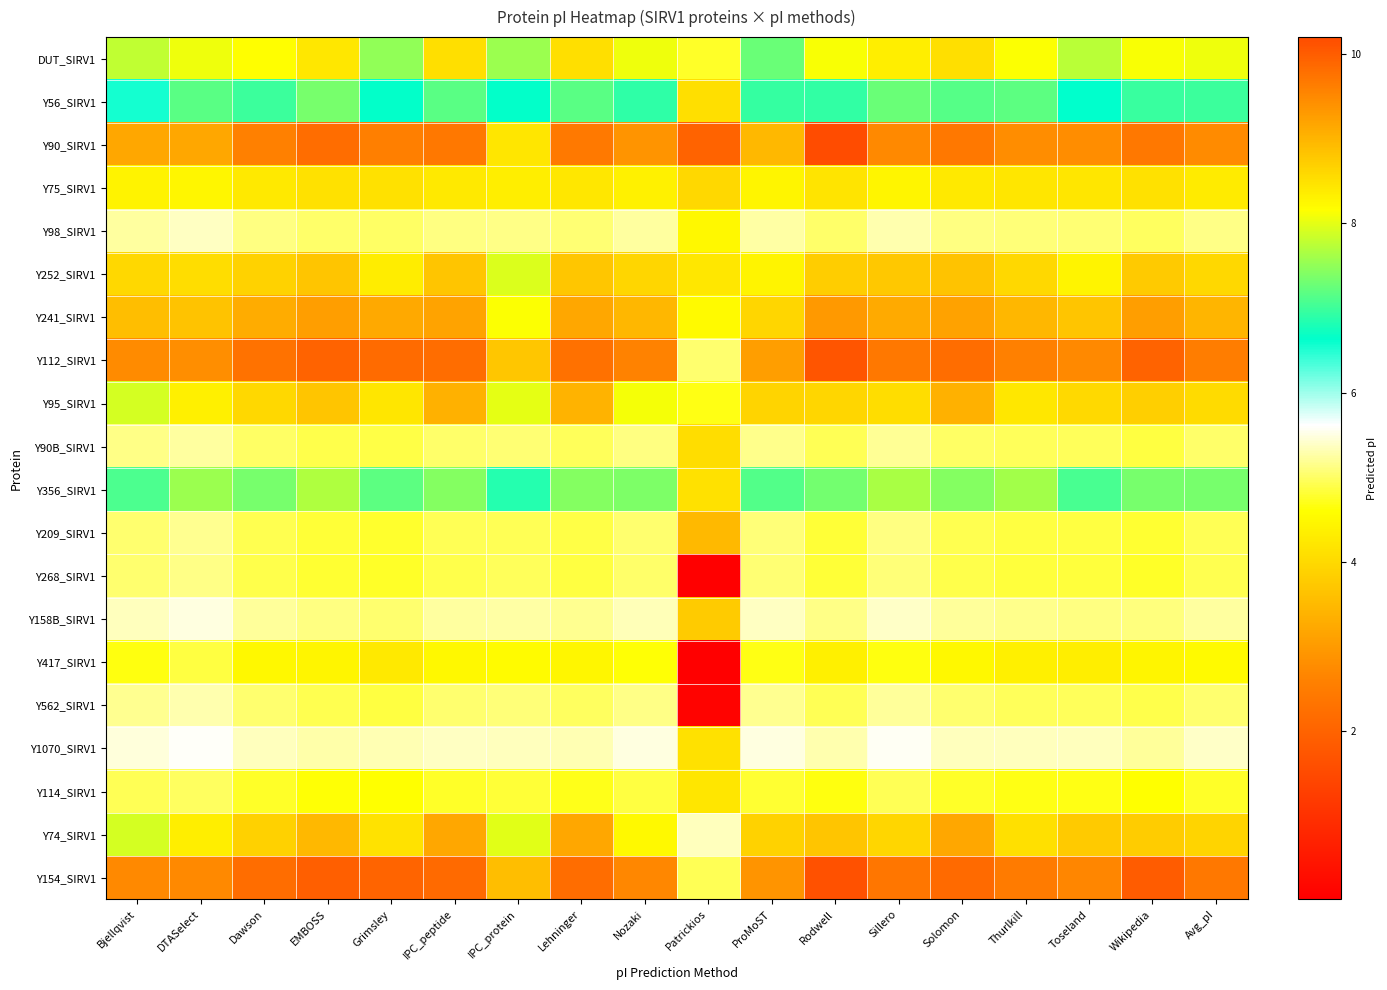

What is the total value across all series at Solomon?

137.8